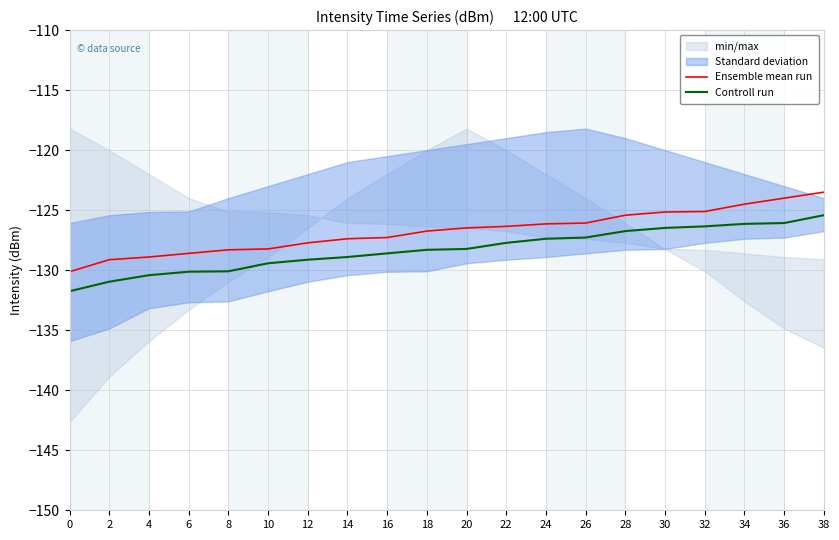

What is the value of the Ensemble mean run point at the 17th from the left?

-125.1